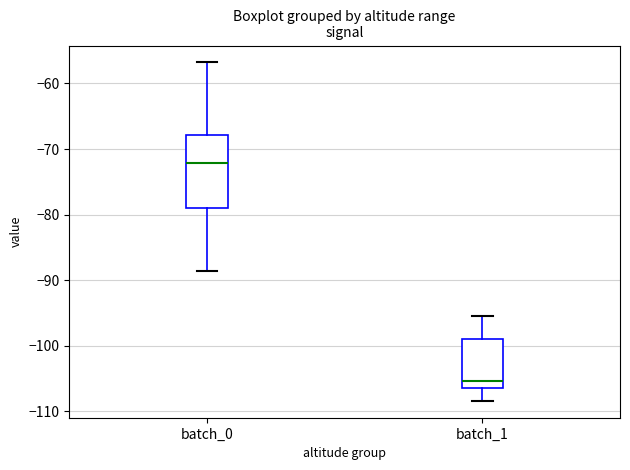

Reading left to right, transcribe this box plot: for each box, give where its median line is, the range the box spans, and where its two whiskers end, as read against the y-axis. The values are not printed on the chart, so give them approximately, as read against the axis.

batch_0: median -72, box -79 to -68, whiskers -89 to -57
batch_1: median -105, box -106 to -99, whiskers -108 to -95